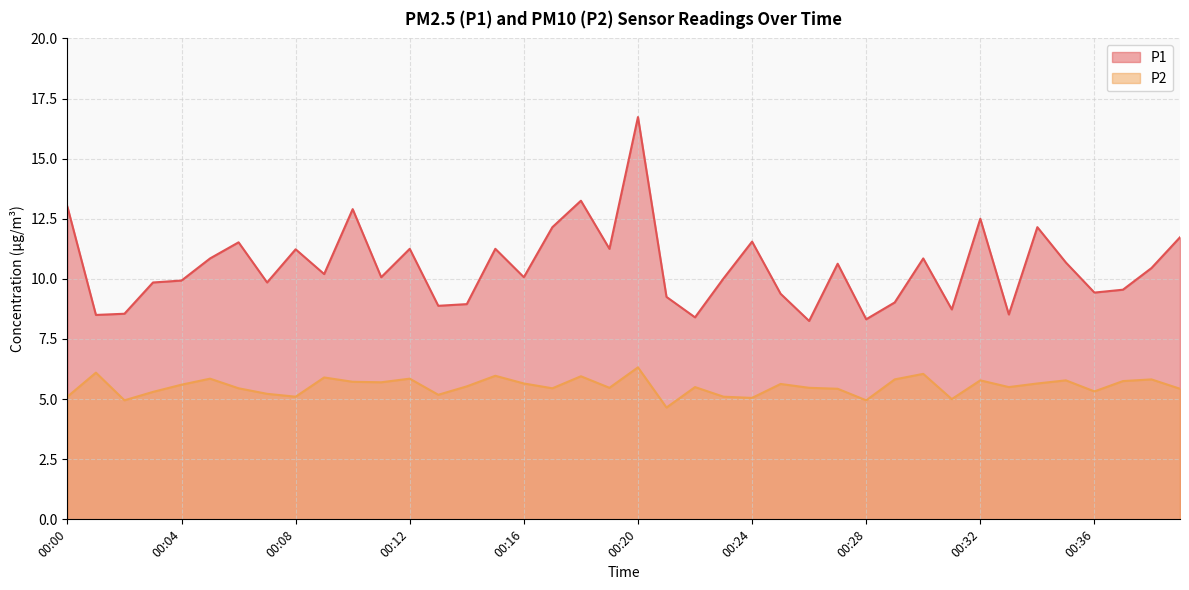

The P2 series shows 7.0 at 00:13. True or false?

False